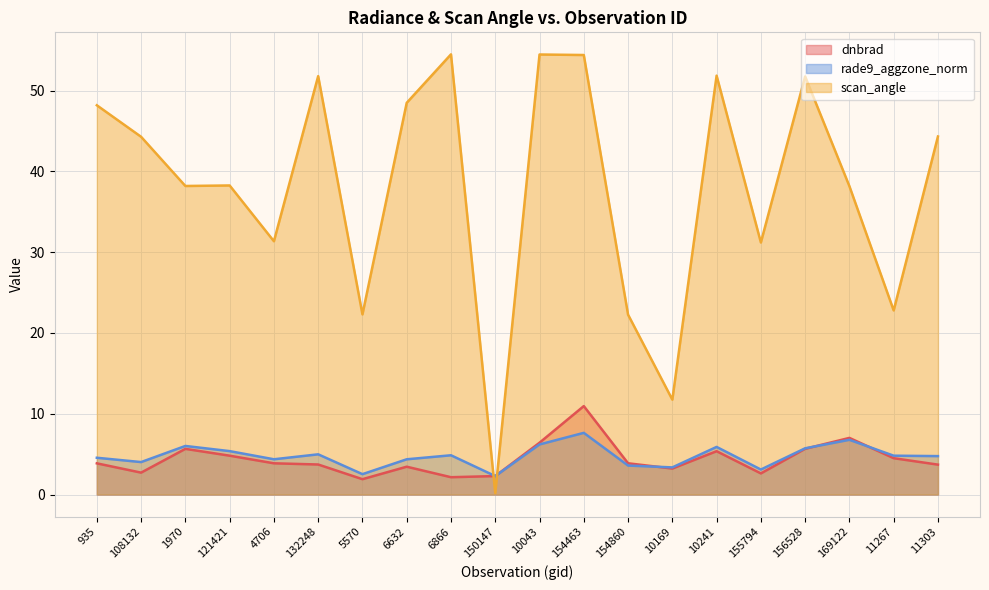

How many data points in rade9_aggzone_norm are above 4?

15